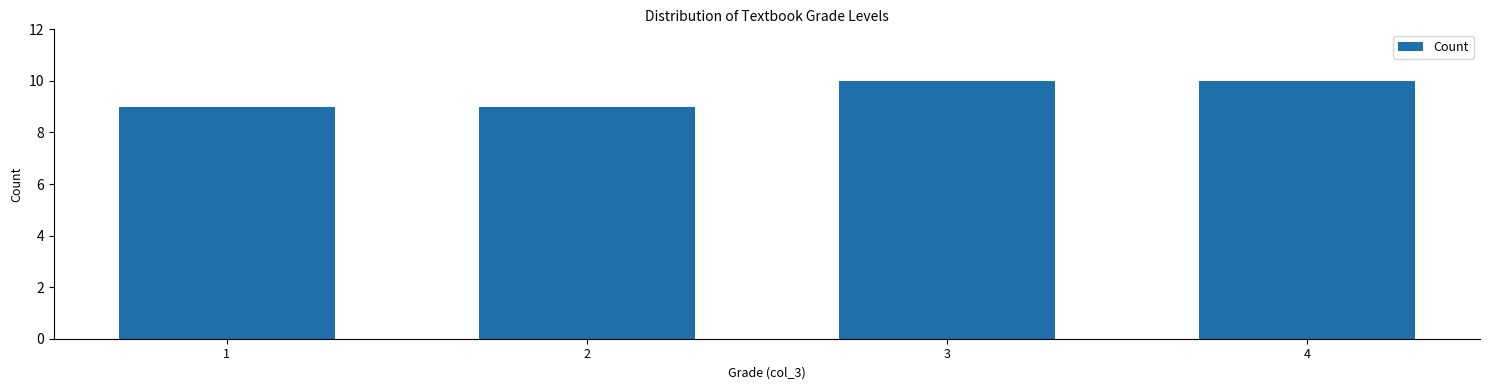

Reading right to left, transcribe all the data shown in this chart.

10	10	9	9